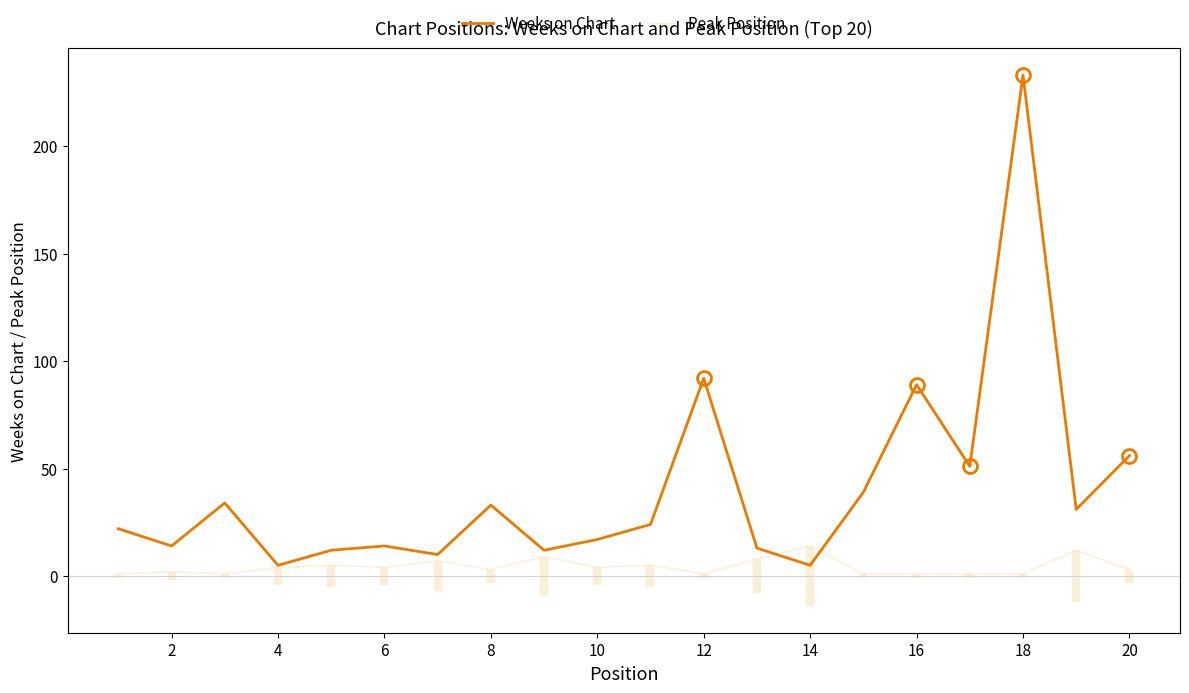

What are all the series names shown in the legend?

Weeks on Chart, Peak Position